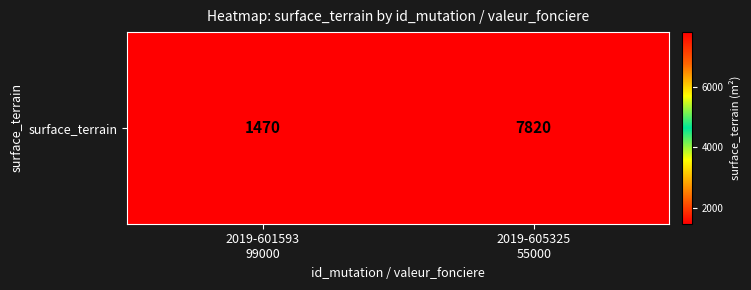

Approximately how many times larger is the value at 2019-601593
99000 compared to 2019-605325
55000?

0.2